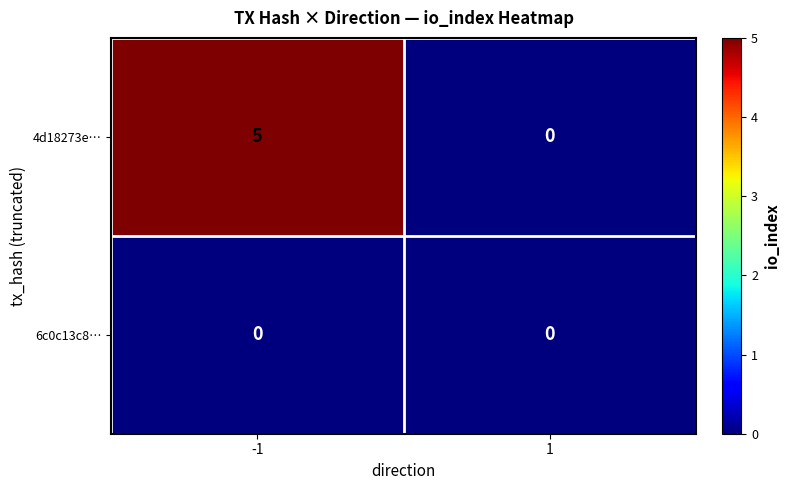

Rank the series by their maximum value, from lowest to highest.

6c0c13c8…, 4d18273e…